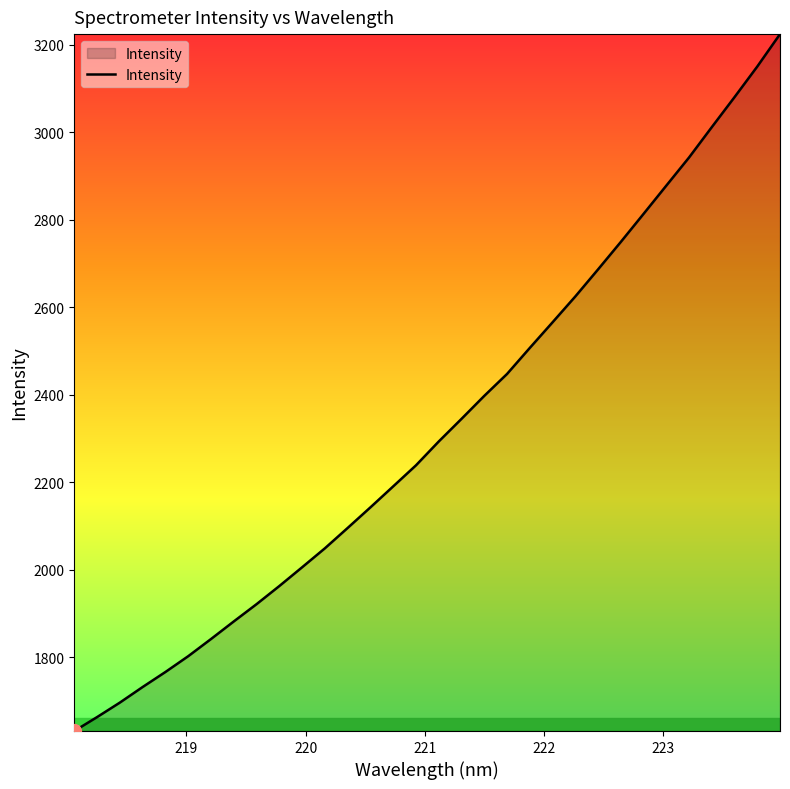

What is the greatest value displayed?

3224.6